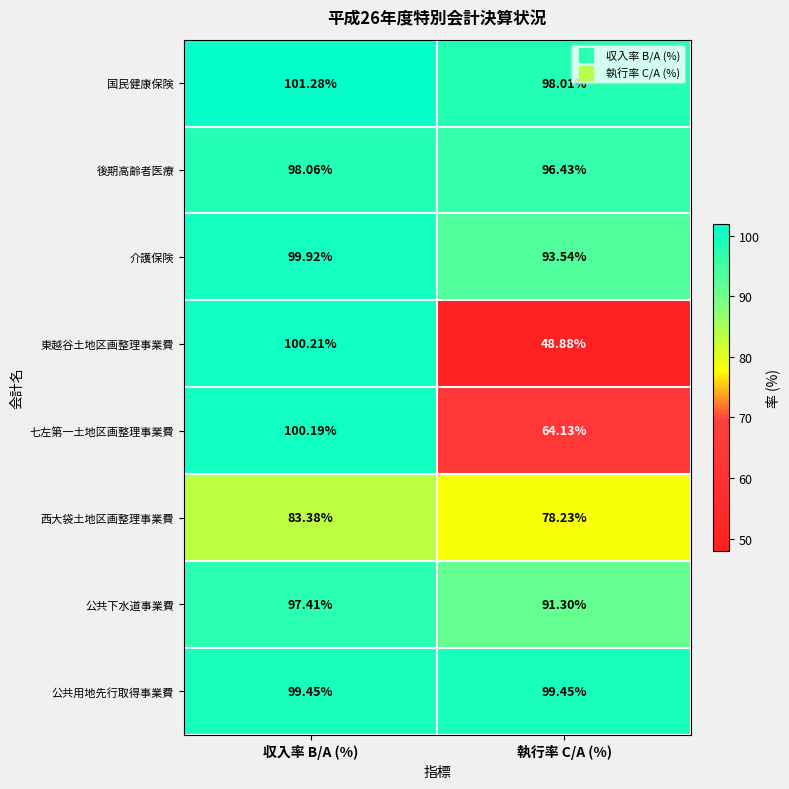

At which category is the sum across all series the highest?

収入率 B/A (%)